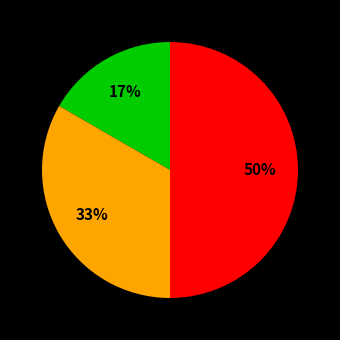

To the nearest percent, what is the average slice percentage?

33%